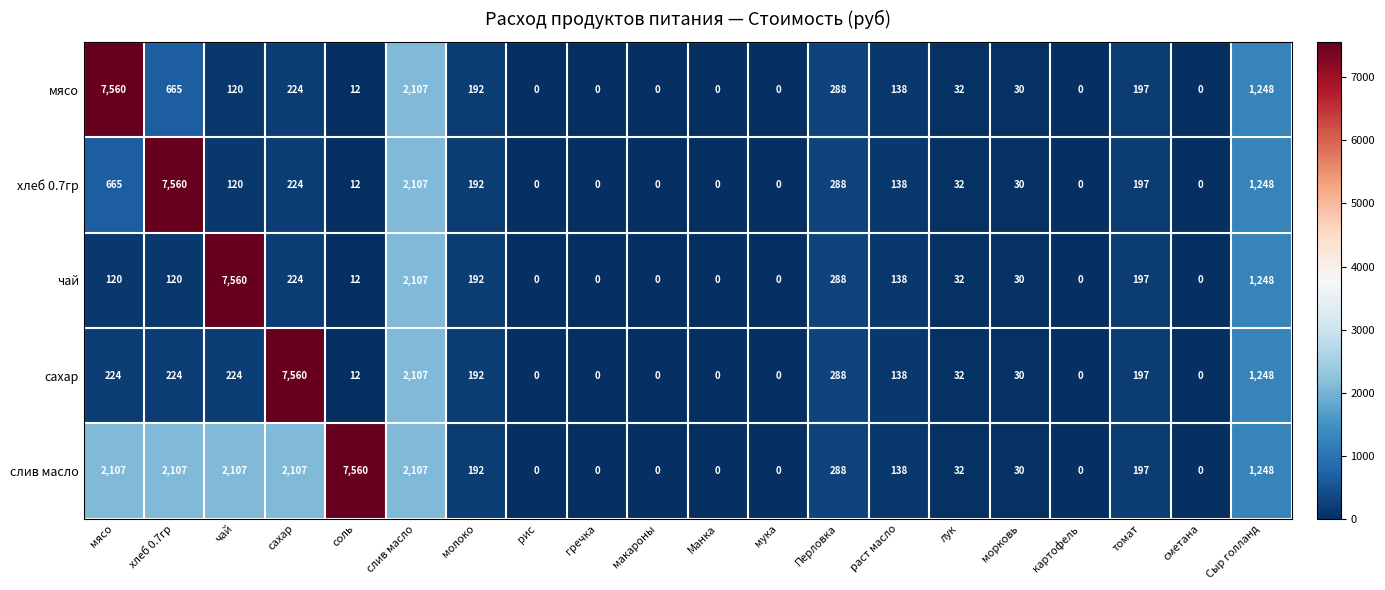

Which series has the largest total across all categories?

слив масло